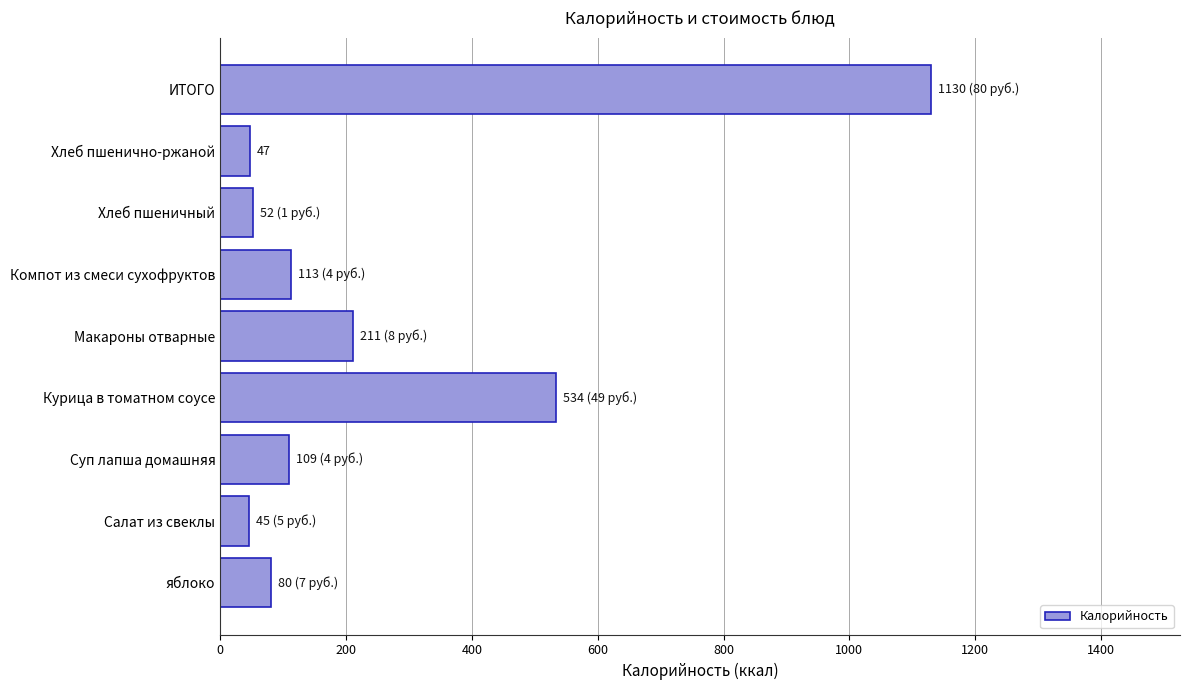

True or false: the data shows 887 at Курица в томатном соусе.

False